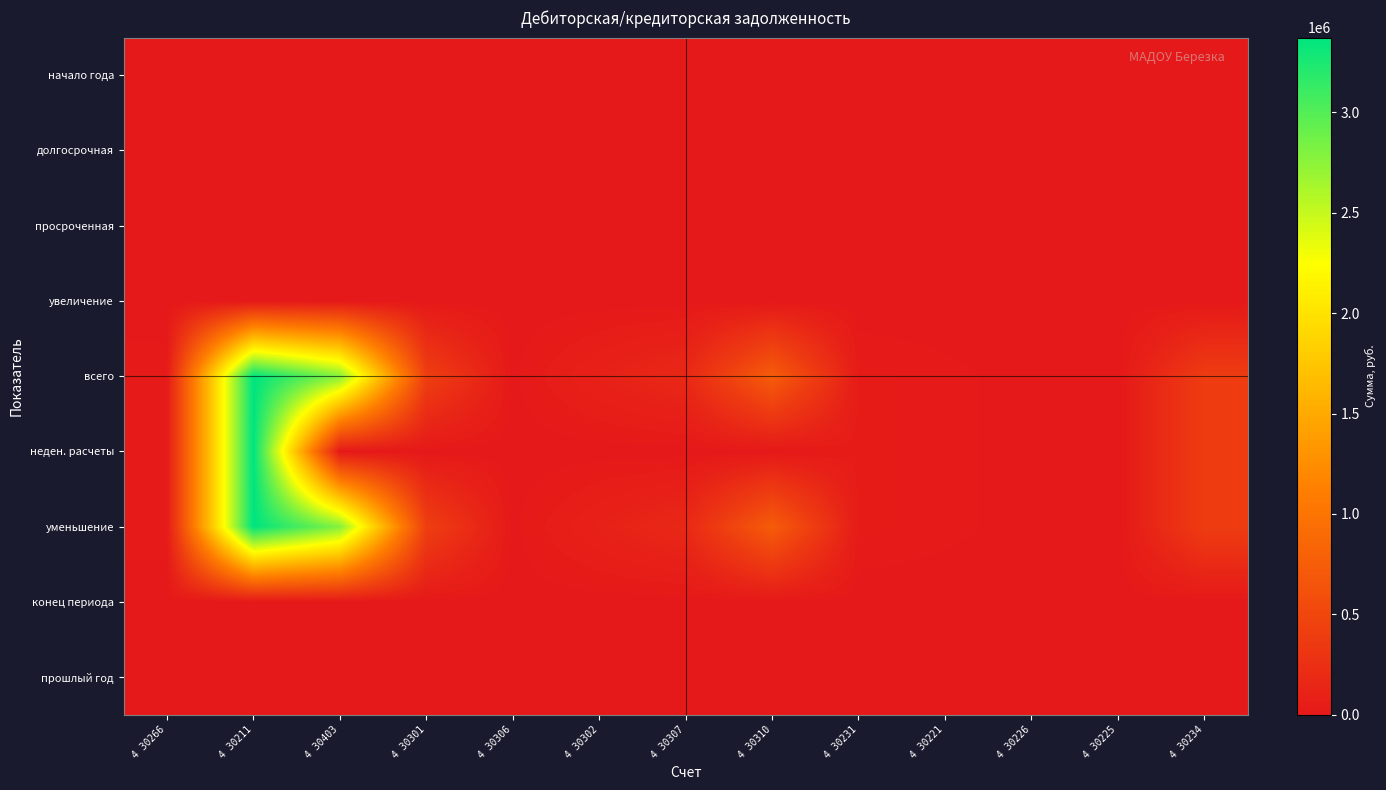

What is the maximum value shown in the chart?

3373092.3